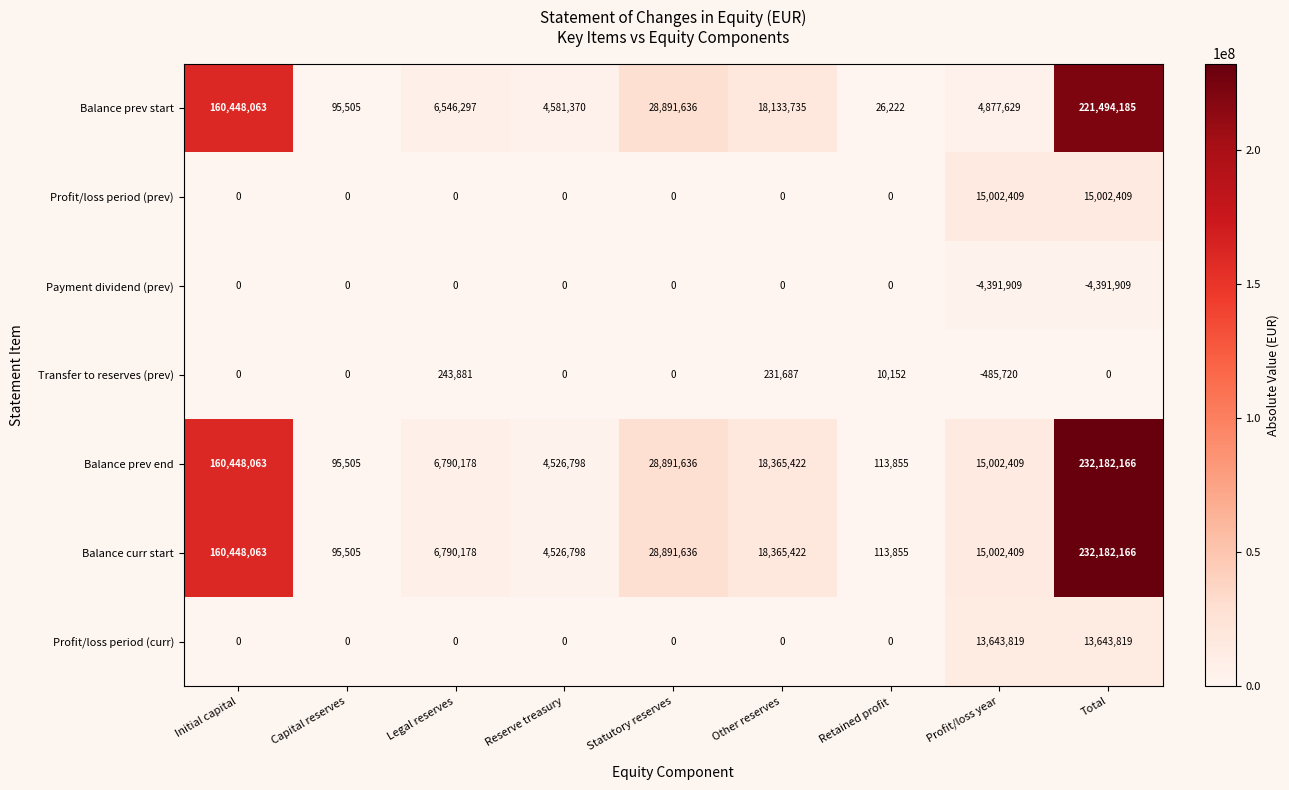

What is the maximum value shown in the chart?

232182166